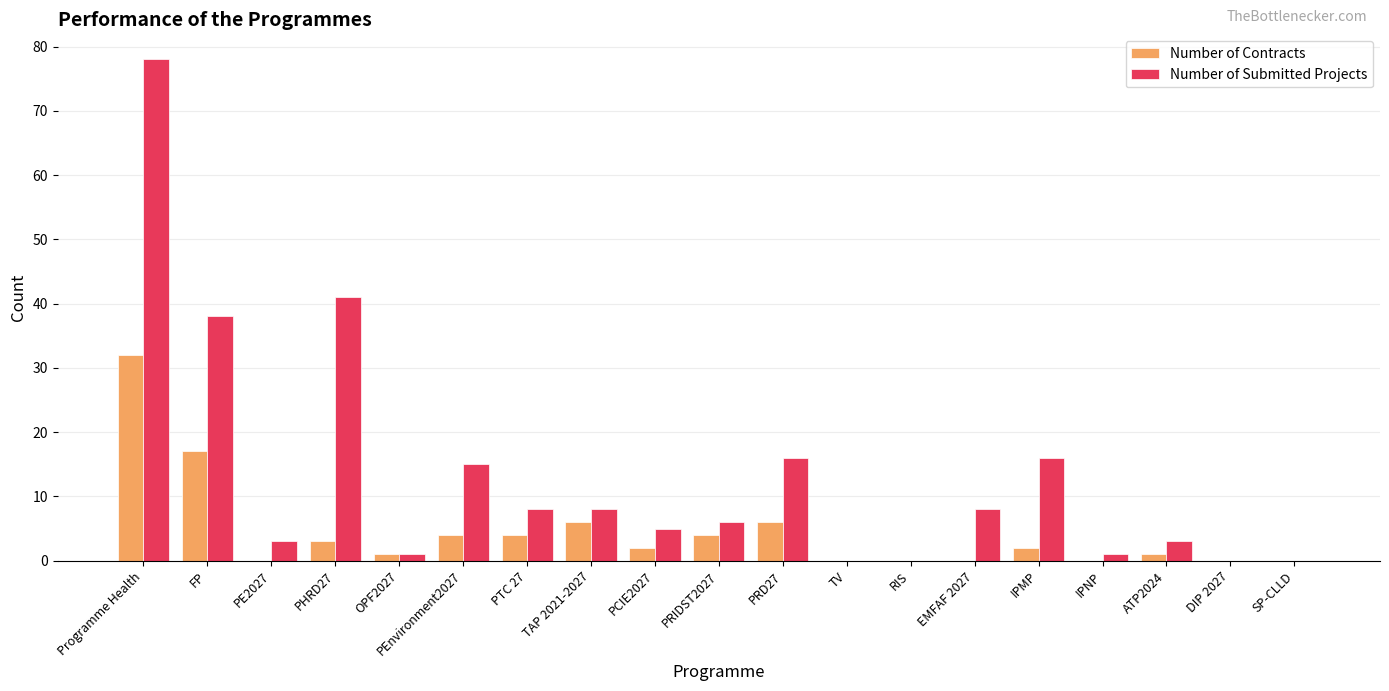

Are the bars grouped side by side (vs. stacked)?

Yes